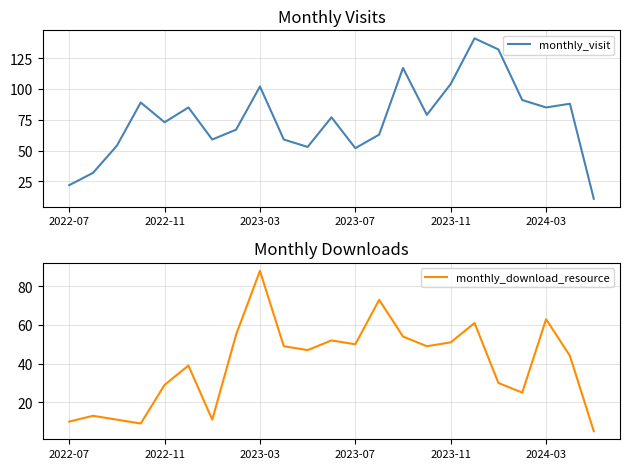

Reading left to right, extract all data points from this chart.

monthly_visit: 22	32	54	89	73	85	59	67	102	59	53	77	52	63	117	79	104	141	132	91	85	88	11
monthly_download_resource: 10	13	11	9	29	39	11	55	88	49	47	52	50	73	54	49	51	61	30	25	63	44	5